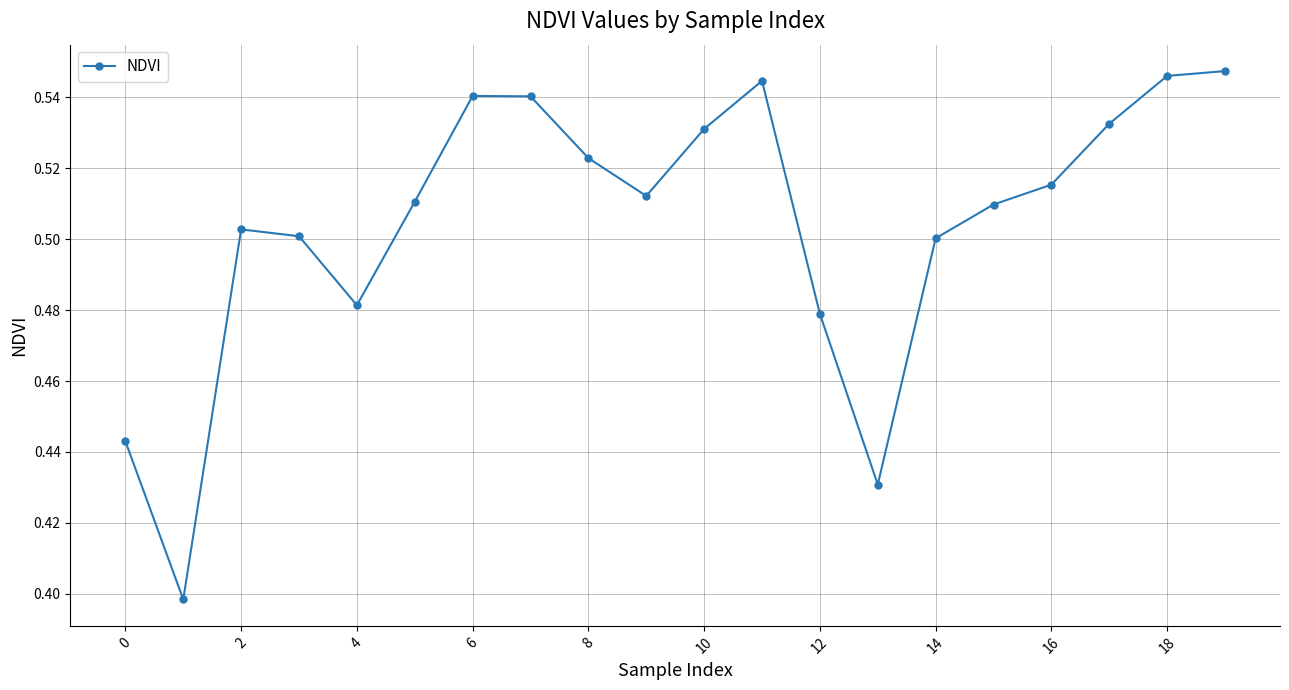

What is the sum of all values?

10.1